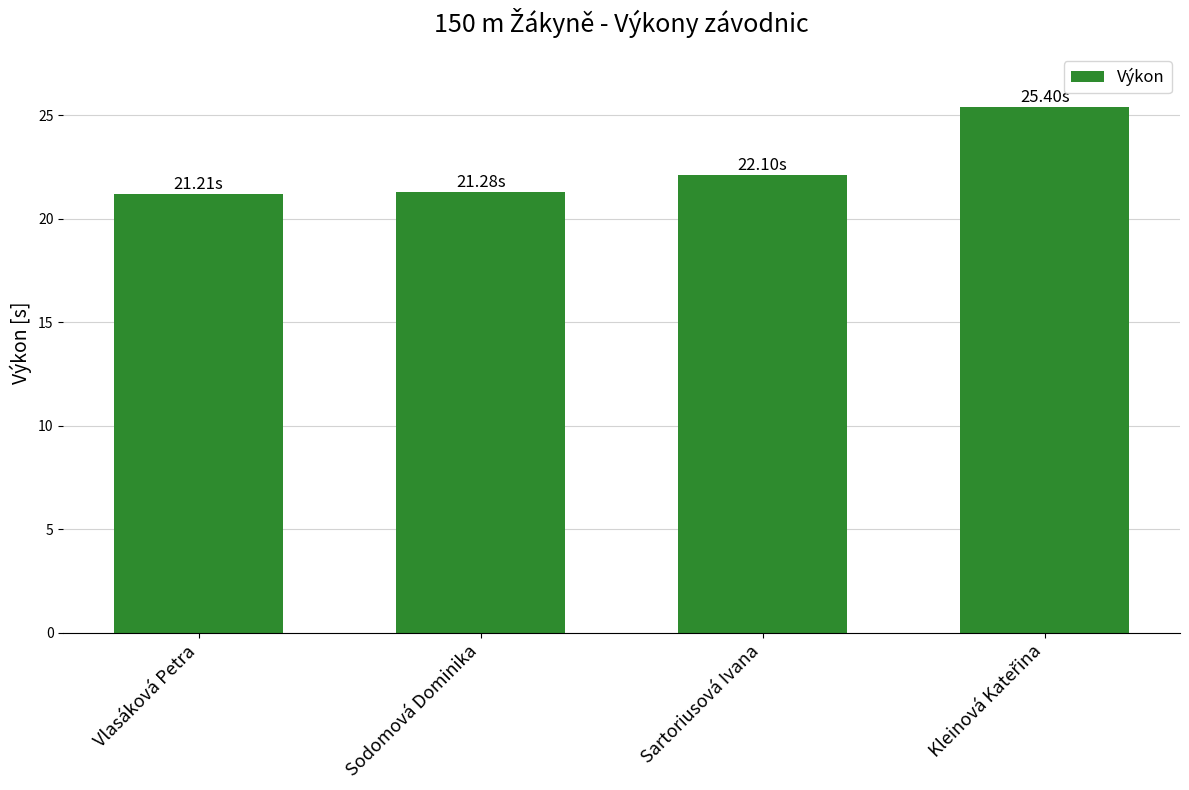

What is the label of the 1st bar from the left?

Vlasáková Petra